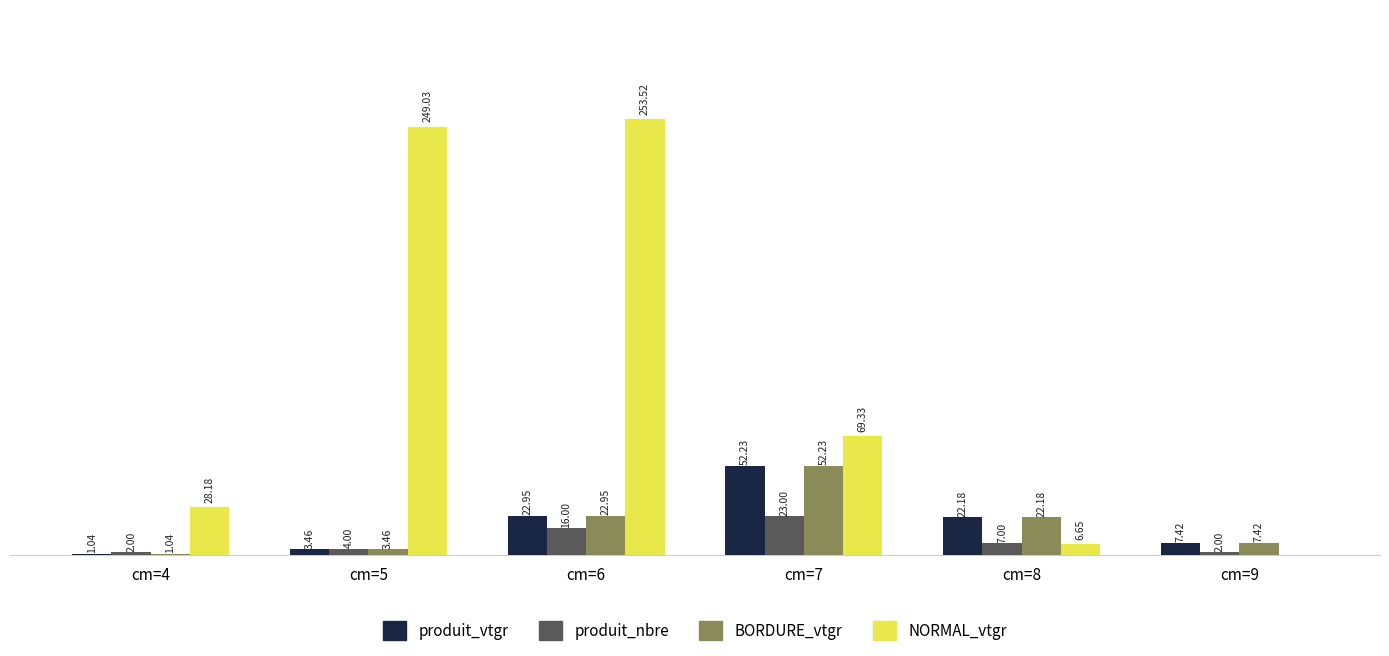

Is the value of NORMAL_vtgr at cm=7 greater than the value of BORDURE_vtgr at cm=8?

Yes